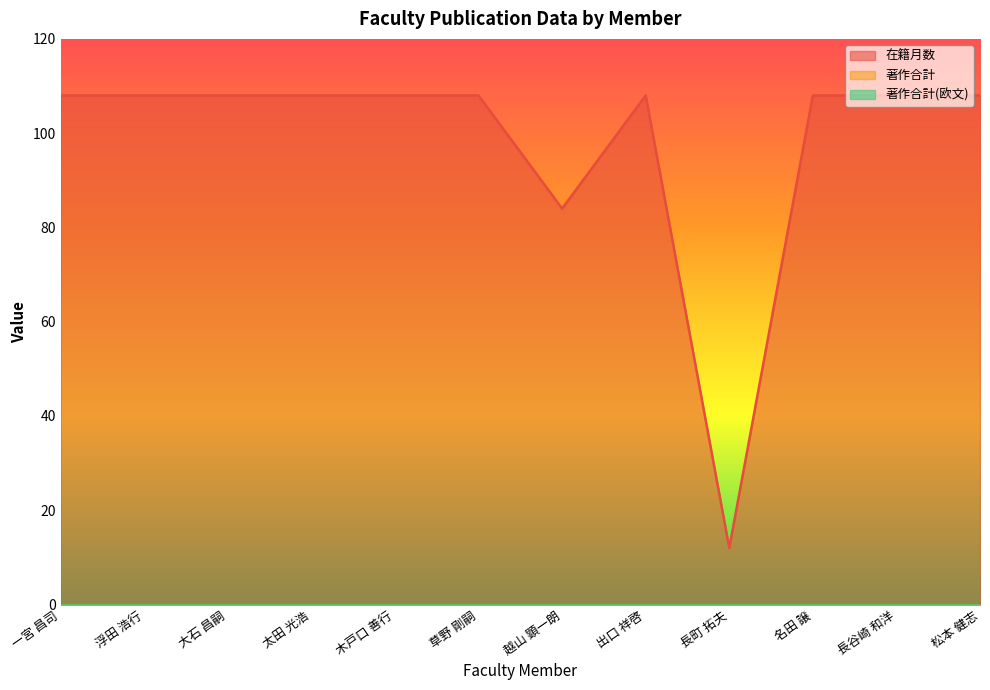

Rank the series at 名田 譲 from highest to lowest value.

在籍月数, 著作合計, 著作合計(欧文)